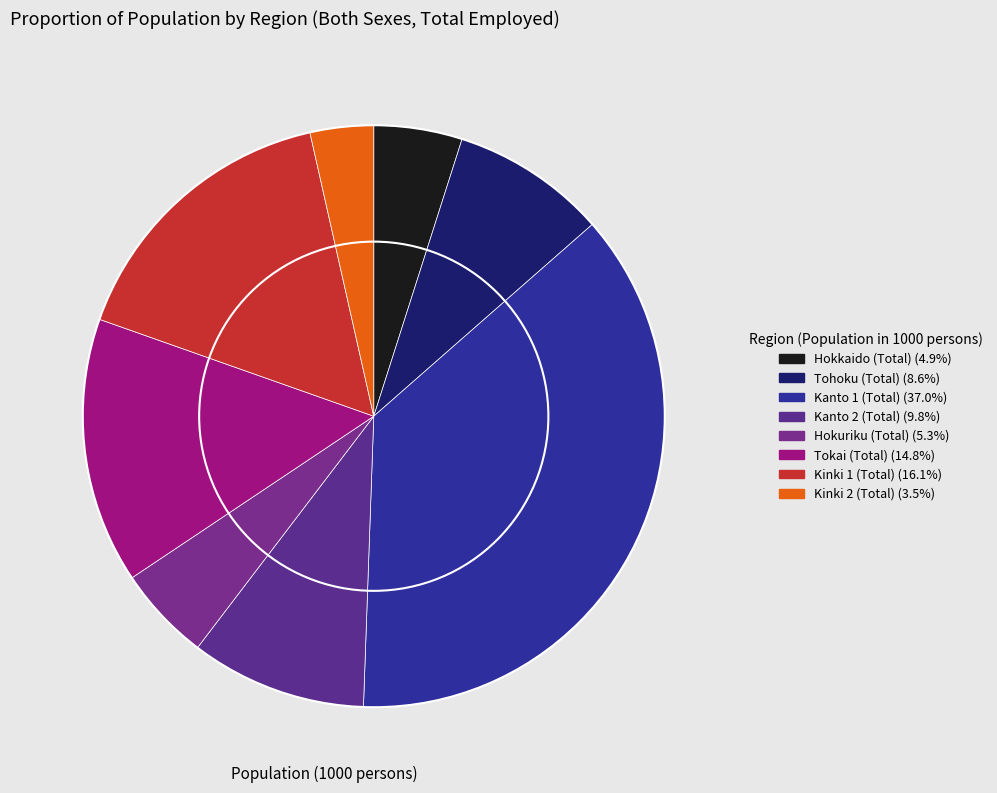

How many slices are in this pie chart?

8